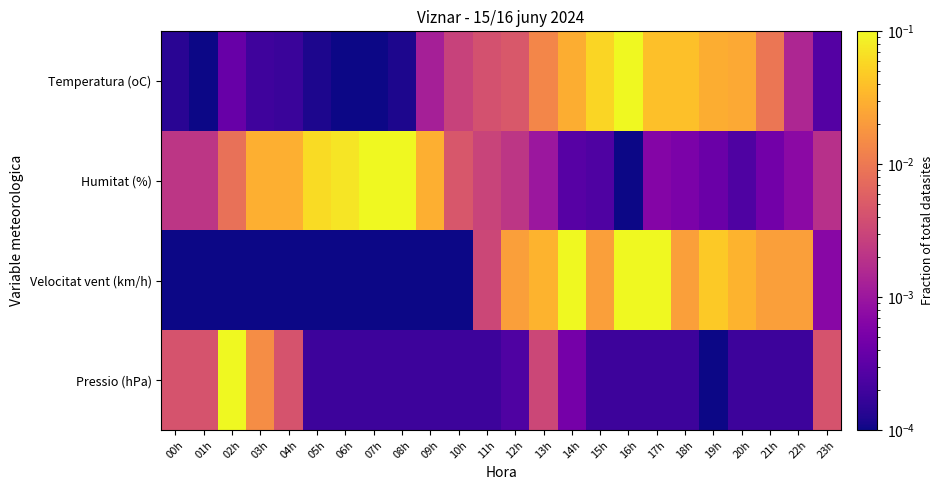

Reading right to left, list all the values displayed in this chart.

Temperatura (oC): 23h=0.0	22h=0.0	21h=0.0	20h=0.0	19h=0.0	18h=0.0	17h=0.0	16h=0.1	15h=0.1	14h=0.0	13h=0.0	12h=0.0	11h=0.0	10h=0.0	09h=0.0	08h=0.0	07h=0.0	06h=0.0	05h=0.0	04h=0.0	03h=0.0	02h=0.0	01h=0.0	00h=0.0
Humitat (%): 23h=0.0	22h=0.0	21h=0.0	20h=0.0	19h=0.0	18h=0.0	17h=0.0	16h=0.0	15h=0.0	14h=0.0	13h=0.0	12h=0.0	11h=0.0	10h=0.0	09h=0.0	08h=0.1	07h=0.1	06h=0.1	05h=0.1	04h=0.0	03h=0.0	02h=0.0	01h=0.0	00h=0.0
Velocitat vent (km/h): 23h=0.0	22h=0.0	21h=0.0	20h=0.0	19h=0.0	18h=0.0	17h=0.1	16h=0.1	15h=0.0	14h=0.1	13h=0.0	12h=0.0	11h=0.0	10h=0.0	09h=0.0	08h=0.0	07h=0.0	06h=0.0	05h=0.0	04h=0.0	03h=0.0	02h=0.0	01h=0.0	00h=0.0
Pressio (hPa): 23h=0.0	22h=0.0	21h=0.0	20h=0.0	19h=0.0	18h=0.0	17h=0.0	16h=0.0	15h=0.0	14h=0.0	13h=0.0	12h=0.0	11h=0.0	10h=0.0	09h=0.0	08h=0.0	07h=0.0	06h=0.0	05h=0.0	04h=0.0	03h=0.0	02h=0.1	01h=0.0	00h=0.0